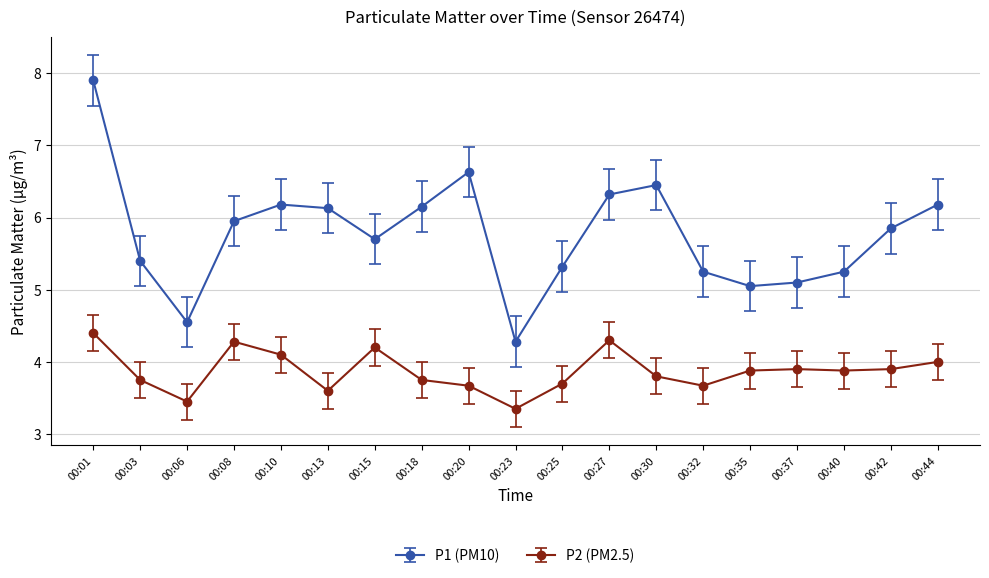

Read the P1 (PM10) value at 00:20.

6.6